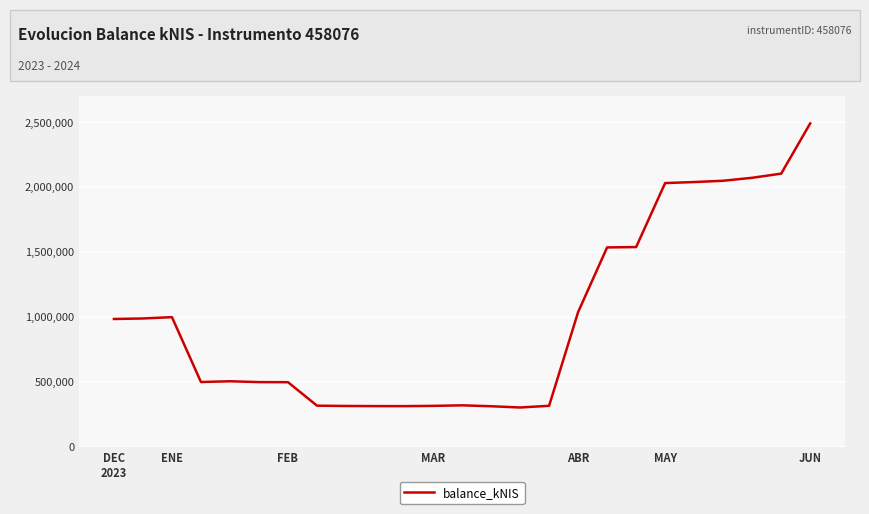

What is the difference between the maximum and minimum values?

2187221.1